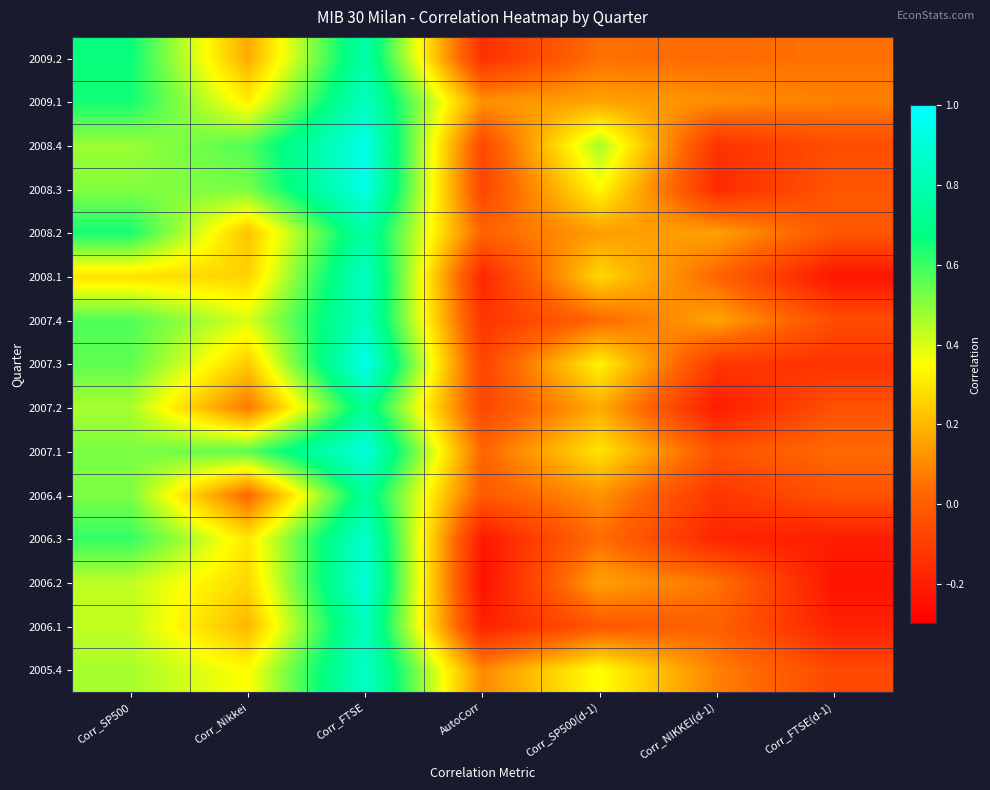

Reading left to right, what are all the values shown in this chart?

2009.2: Corr_SP500=0.7	Corr_Nikkei=0.2	Corr_FTSE=0.8	AutoCorr=-0.1	Corr_SP500(d-1)=0.0	Corr_NIKKEI(d-1)=0.0	Corr_FTSE(d-1)=0.1
2009.1: Corr_SP500=0.7	Corr_Nikkei=0.3	Corr_FTSE=0.8	AutoCorr=0.1	Corr_SP500(d-1)=0.2	Corr_NIKKEI(d-1)=0.1	Corr_FTSE(d-1)=0.1
2008.4: Corr_SP500=0.5	Corr_Nikkei=0.6	Corr_FTSE=0.9	AutoCorr=-0.1	Corr_SP500(d-1)=0.5	Corr_NIKKEI(d-1)=-0.1	Corr_FTSE(d-1)=-0.1
2008.3: Corr_SP500=0.5	Corr_Nikkei=0.5	Corr_FTSE=0.9	AutoCorr=-0.1	Corr_SP500(d-1)=0.3	Corr_NIKKEI(d-1)=-0.2	Corr_FTSE(d-1)=-0.0
2008.2: Corr_SP500=0.6	Corr_Nikkei=0.2	Corr_FTSE=0.8	AutoCorr=0.0	Corr_SP500(d-1)=0.1	Corr_NIKKEI(d-1)=0.2	Corr_FTSE(d-1)=-0.0
2008.1: Corr_SP500=0.3	Corr_Nikkei=0.3	Corr_FTSE=0.9	AutoCorr=-0.2	Corr_SP500(d-1)=0.3	Corr_NIKKEI(d-1)=0.0	Corr_FTSE(d-1)=-0.2
2007.4: Corr_SP500=0.6	Corr_Nikkei=0.4	Corr_FTSE=0.8	AutoCorr=-0.1	Corr_SP500(d-1)=0.0	Corr_NIKKEI(d-1)=0.2	Corr_FTSE(d-1)=-0.1
2007.3: Corr_SP500=0.6	Corr_Nikkei=0.2	Corr_FTSE=0.9	AutoCorr=-0.1	Corr_SP500(d-1)=0.3	Corr_NIKKEI(d-1)=-0.1	Corr_FTSE(d-1)=-0.1
2007.2: Corr_SP500=0.5	Corr_Nikkei=0.1	Corr_FTSE=0.7	AutoCorr=-0.1	Corr_SP500(d-1)=0.2	Corr_NIKKEI(d-1)=-0.2	Corr_FTSE(d-1)=-0.0
2007.1: Corr_SP500=0.5	Corr_Nikkei=0.6	Corr_FTSE=0.9	AutoCorr=0.0	Corr_SP500(d-1)=0.3	Corr_NIKKEI(d-1)=-0.0	Corr_FTSE(d-1)=0.0
2006.4: Corr_SP500=0.5	Corr_Nikkei=0.0	Corr_FTSE=0.7	AutoCorr=-0.0	Corr_SP500(d-1)=0.1	Corr_NIKKEI(d-1)=-0.1	Corr_FTSE(d-1)=-0.0
2006.3: Corr_SP500=0.6	Corr_Nikkei=0.3	Corr_FTSE=0.9	AutoCorr=-0.2	Corr_SP500(d-1)=0.0	Corr_NIKKEI(d-1)=-0.2	Corr_FTSE(d-1)=-0.2
2006.2: Corr_SP500=0.4	Corr_Nikkei=0.3	Corr_FTSE=0.9	AutoCorr=-0.2	Corr_SP500(d-1)=0.2	Corr_NIKKEI(d-1)=0.1	Corr_FTSE(d-1)=-0.2
2006.1: Corr_SP500=0.4	Corr_Nikkei=0.2	Corr_FTSE=0.8	AutoCorr=-0.2	Corr_SP500(d-1)=-0.0	Corr_NIKKEI(d-1)=0.0	Corr_FTSE(d-1)=-0.2
2005.4: Corr_SP500=0.5	Corr_Nikkei=0.3	Corr_FTSE=0.9	AutoCorr=0.1	Corr_SP500(d-1)=0.4	Corr_NIKKEI(d-1)=0.1	Corr_FTSE(d-1)=-0.1